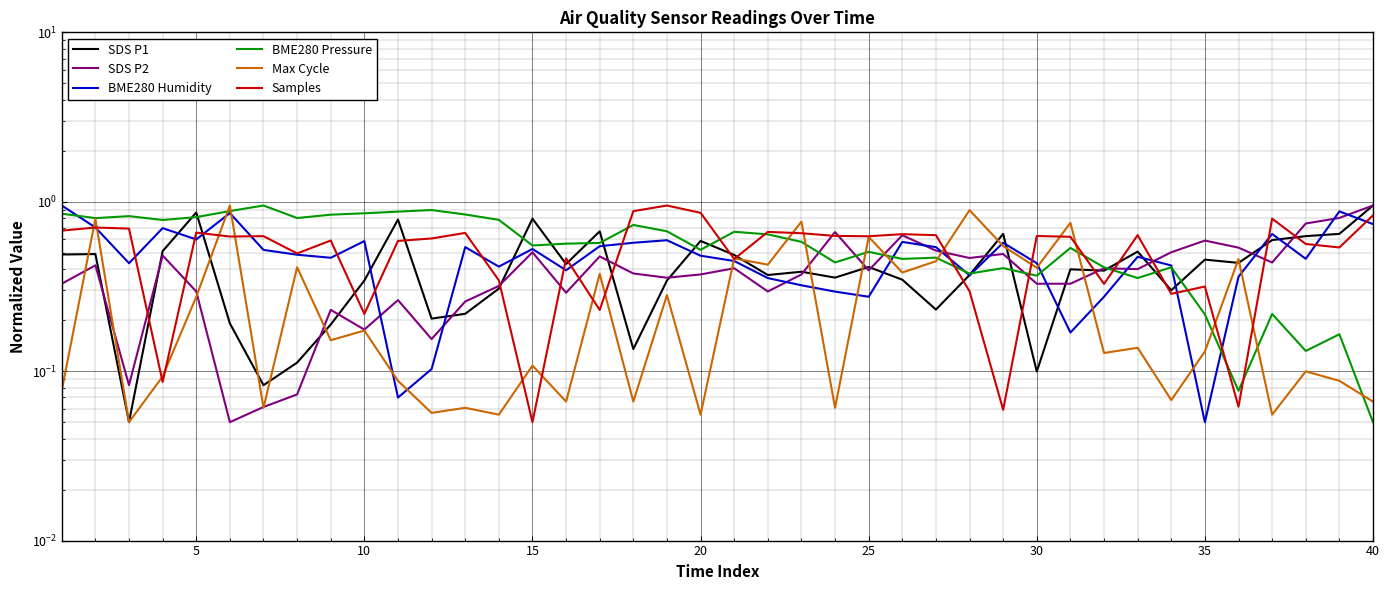

What is the average value of the SDS P1 series?

0.4